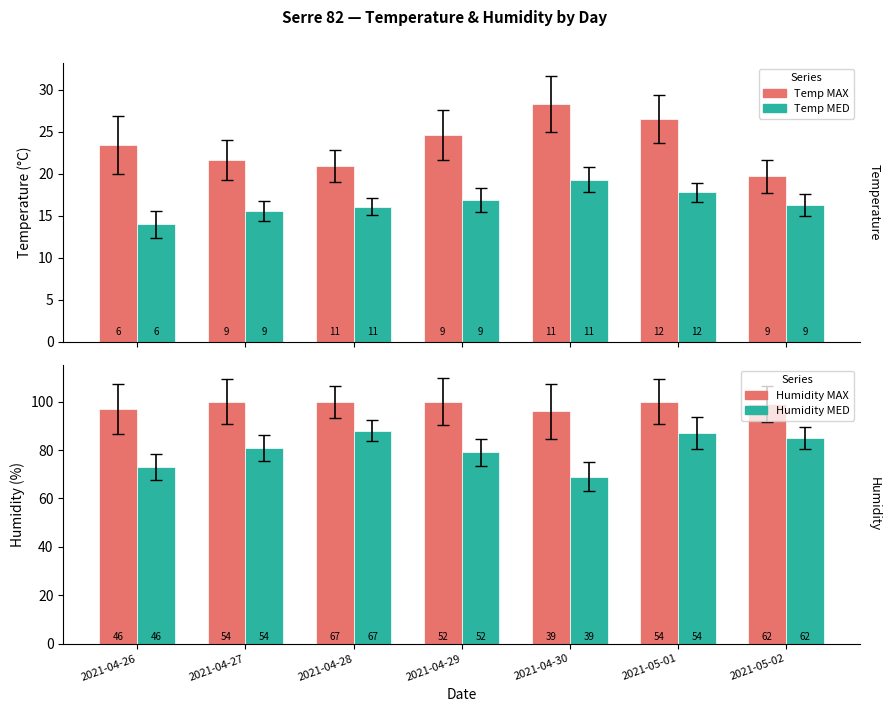

Read the Temp MED value at 2021-05-02.

16.3